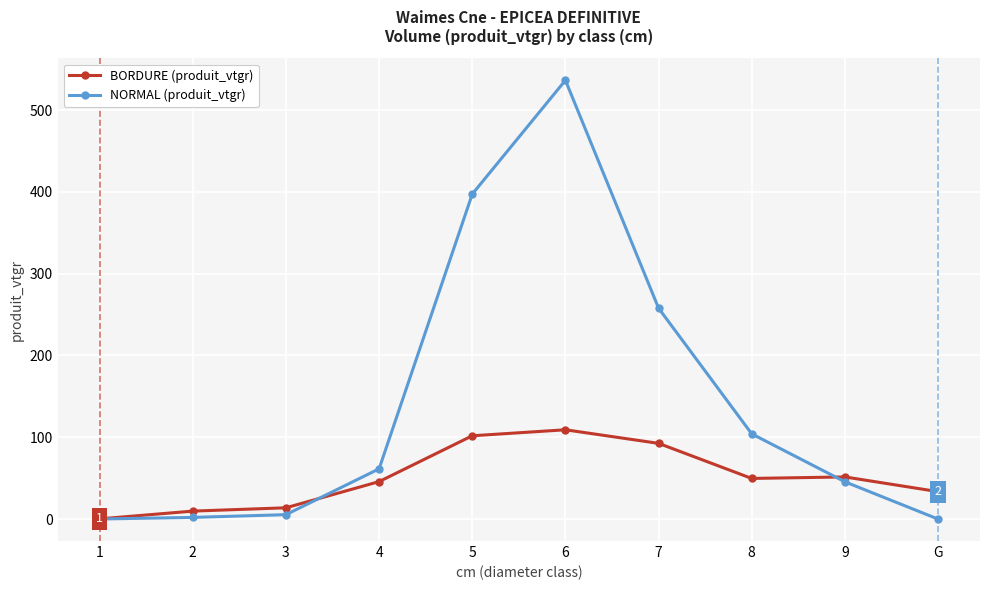

What is the label of the 5th point from the left?

5